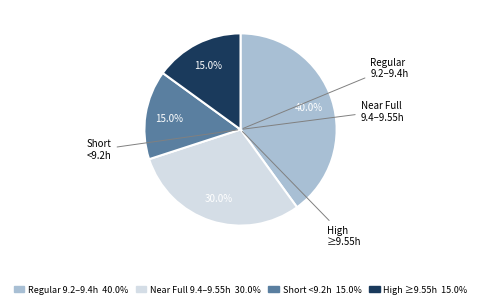

Does any single category account for the majority?

No